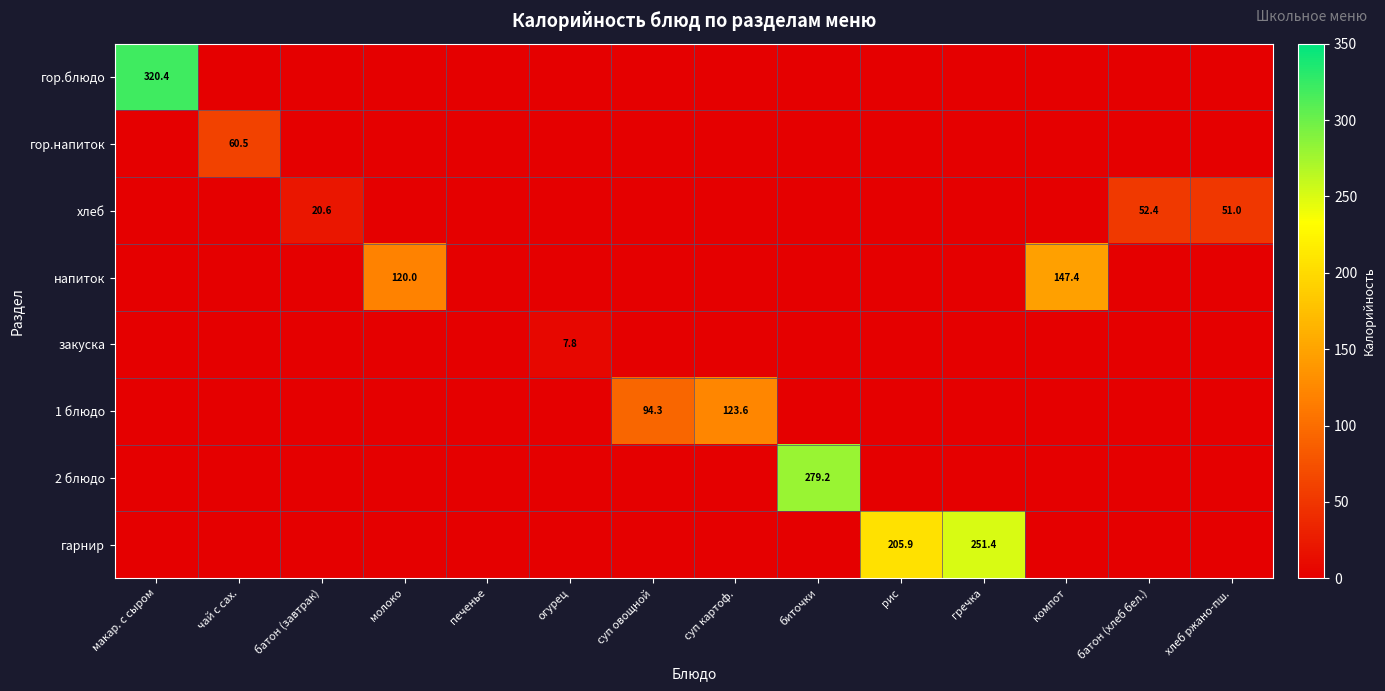

The value of хлеб at батон (завтрак) is 5.6. True or false?

False